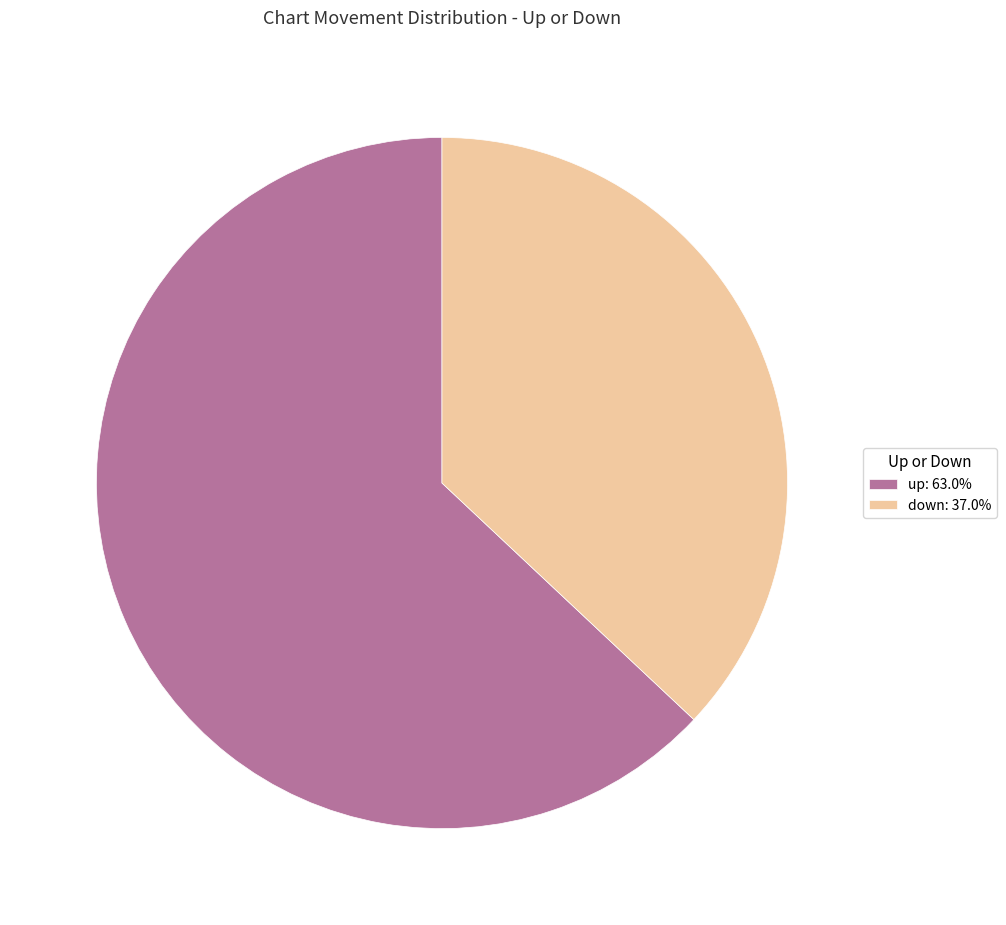

Do down: 37.0% and up: 63.0% together represent more than half of the pie?

Yes